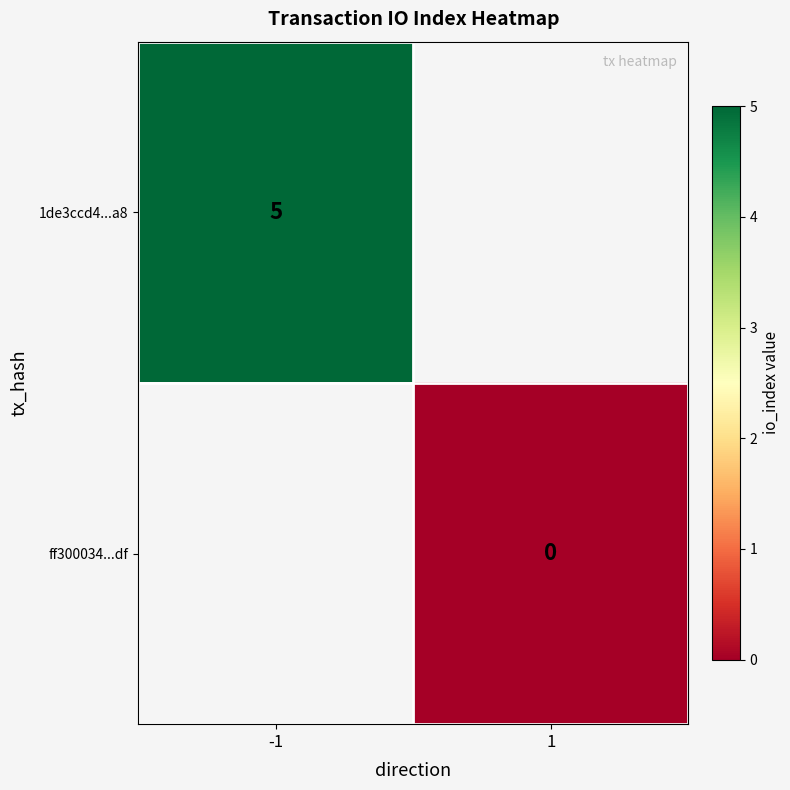

Which label corresponds to the largest value in the chart?

-1